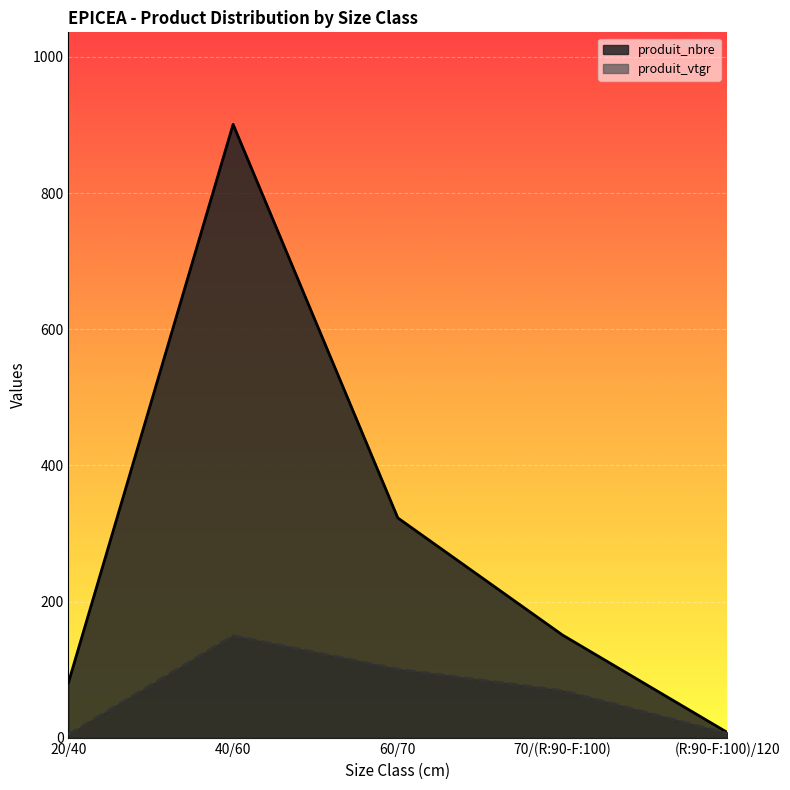

What is the difference between the produit_vtgr values at 60/70 and 70/(R:90-F:100)?

31.5